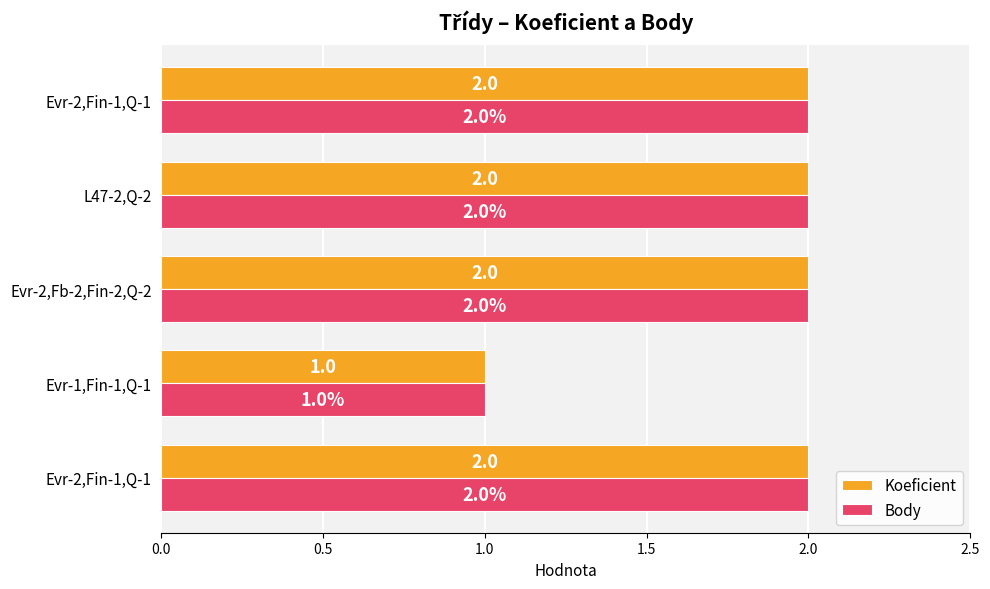

What is the smallest value displayed?

1